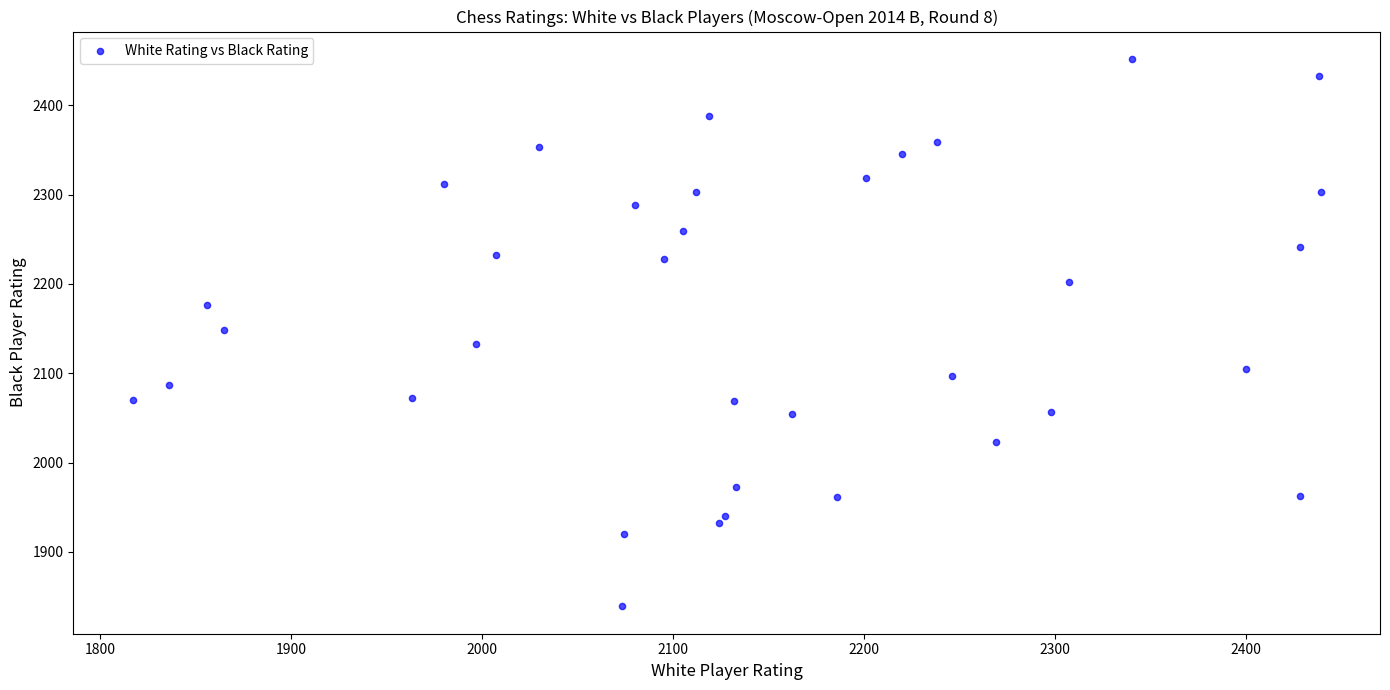

What is the range of X values (max minus min)?

622